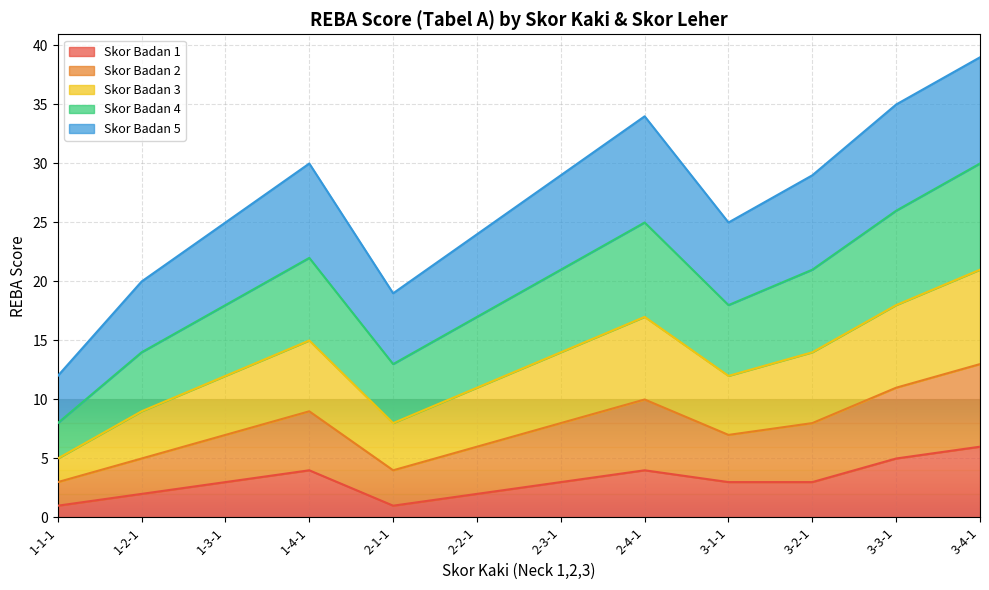

Between 3-1-1 and 3-4-1, which is larger?

3-4-1